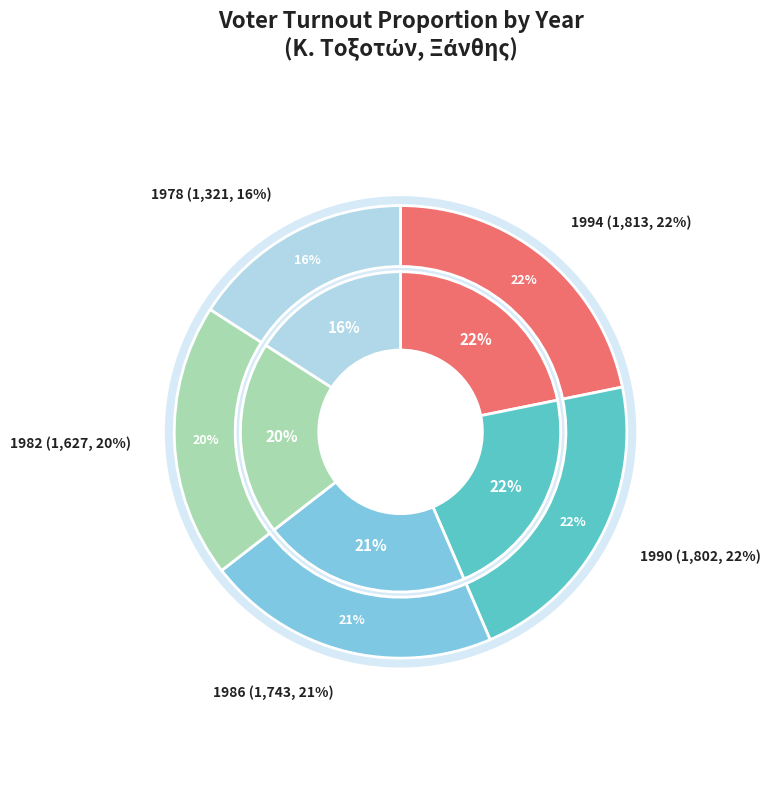

The 1982 slice represents 29% of the pie. True or false?

False